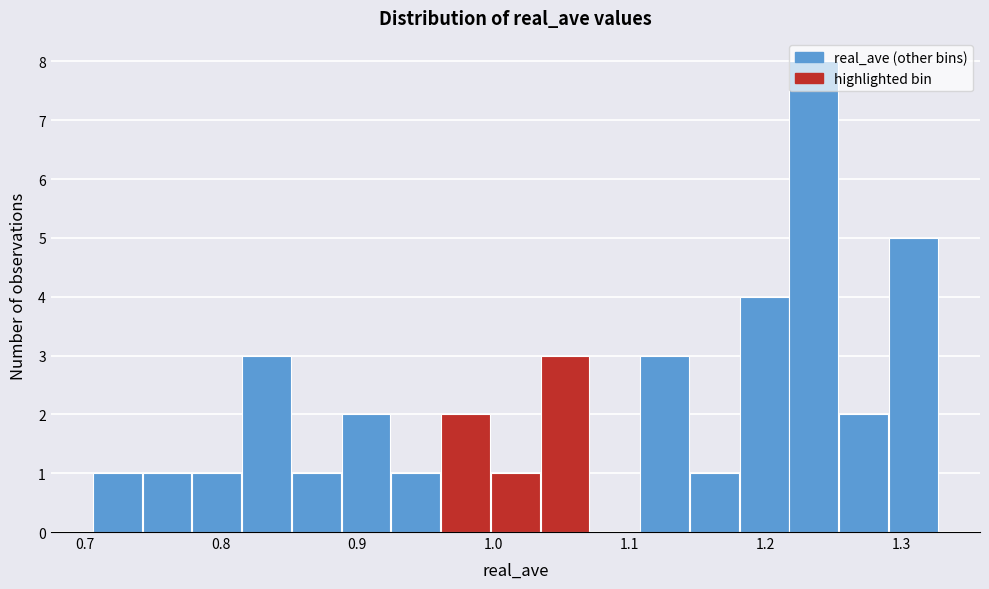

Around what value on the x-axis is the tallest bar? Give the approximate position of its centre, as read against the axis.

1.24